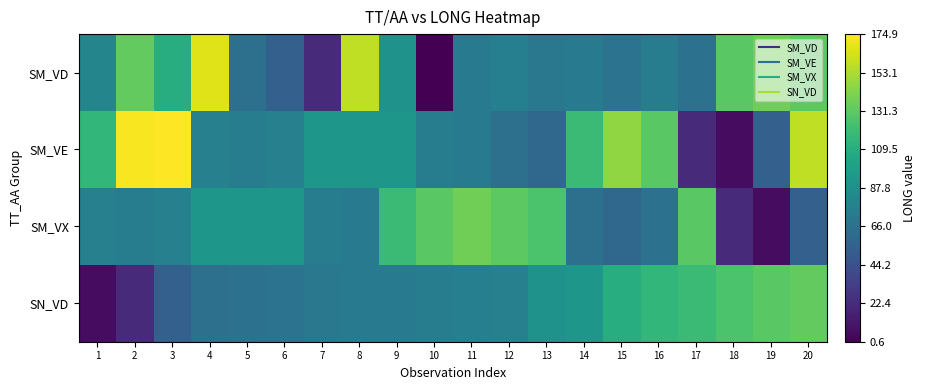

Which category has the highest value across all series?

3